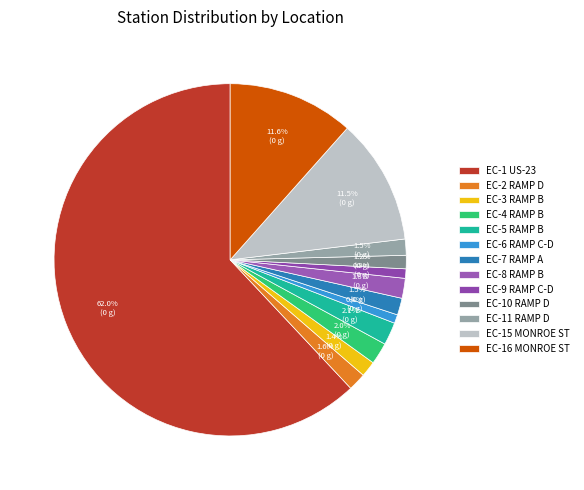

What percentage is the EC-9 RAMP C-D slice, to the nearest percent?

1%